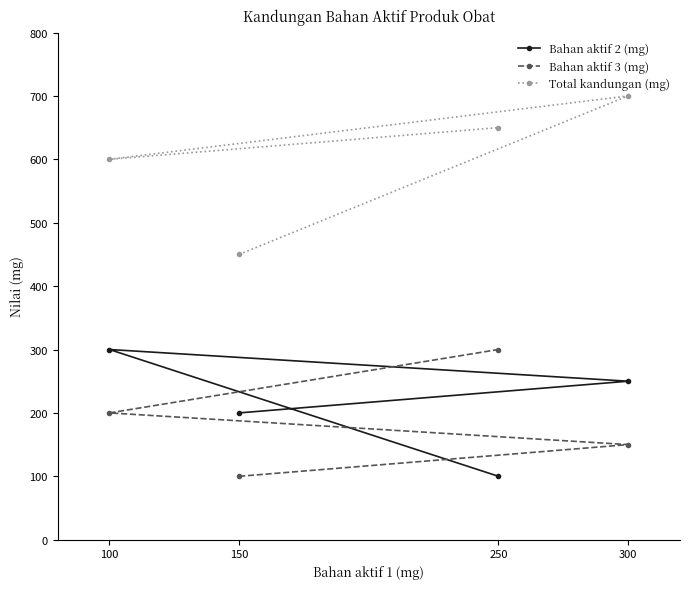

Rank the categories by Bahan aktif 3 (mg) value from highest to lowest.

250, 100, 300, 150